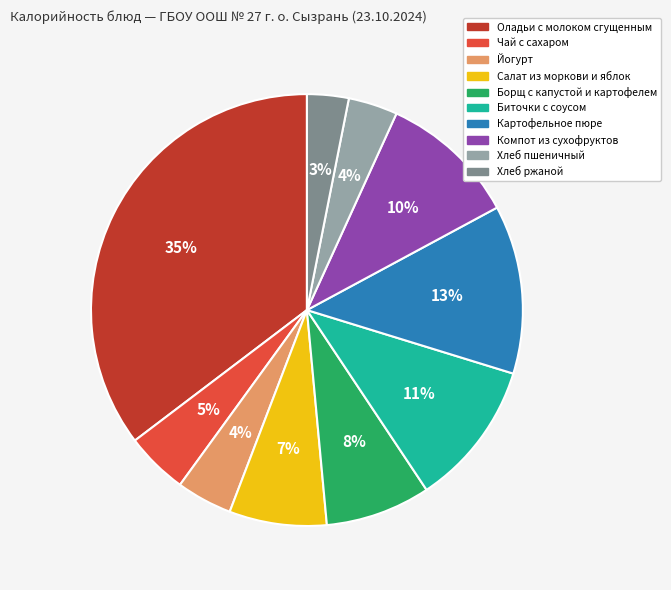

True or false: Биточки с соусом accounts for 11% of the total.

True